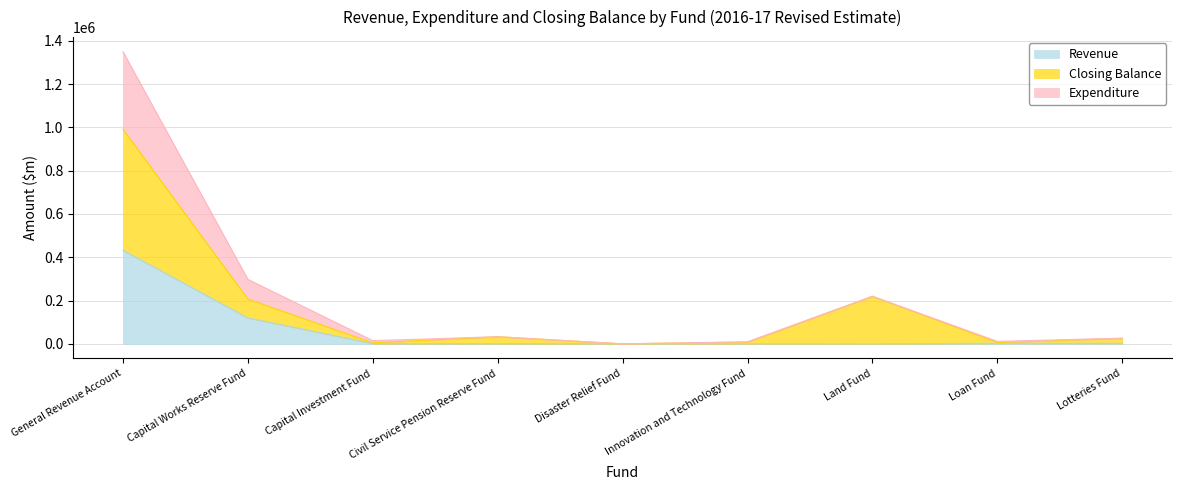

Between Land Fund and Lotteries Fund, which series saw the biggest shift?

Closing Balance